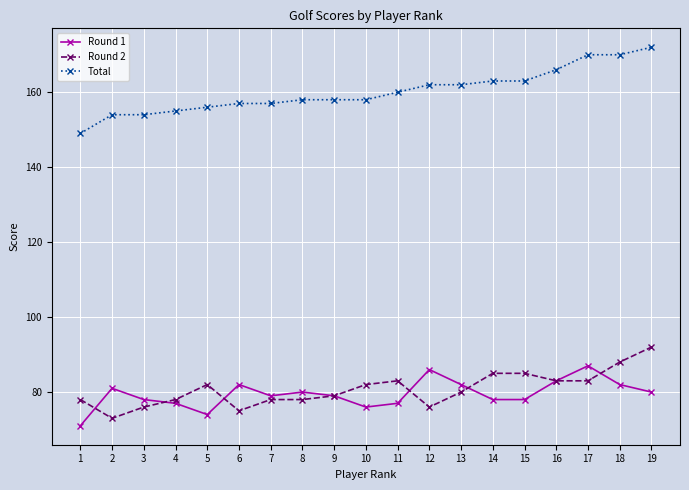

Which series has the largest range (max minus min)?

Total